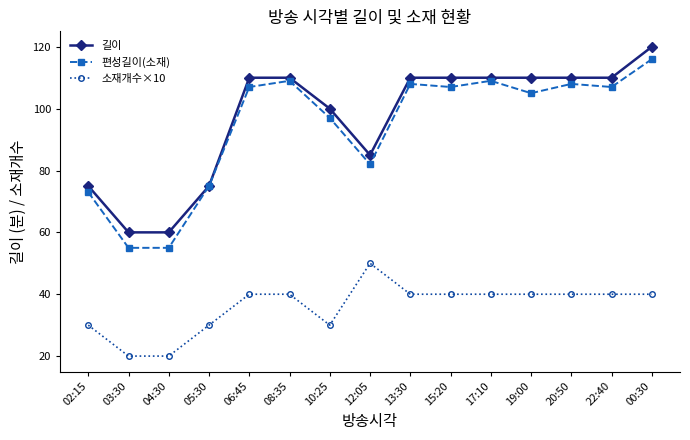

What is the value of the 소재개수×10 point at the 14th from the left?

40